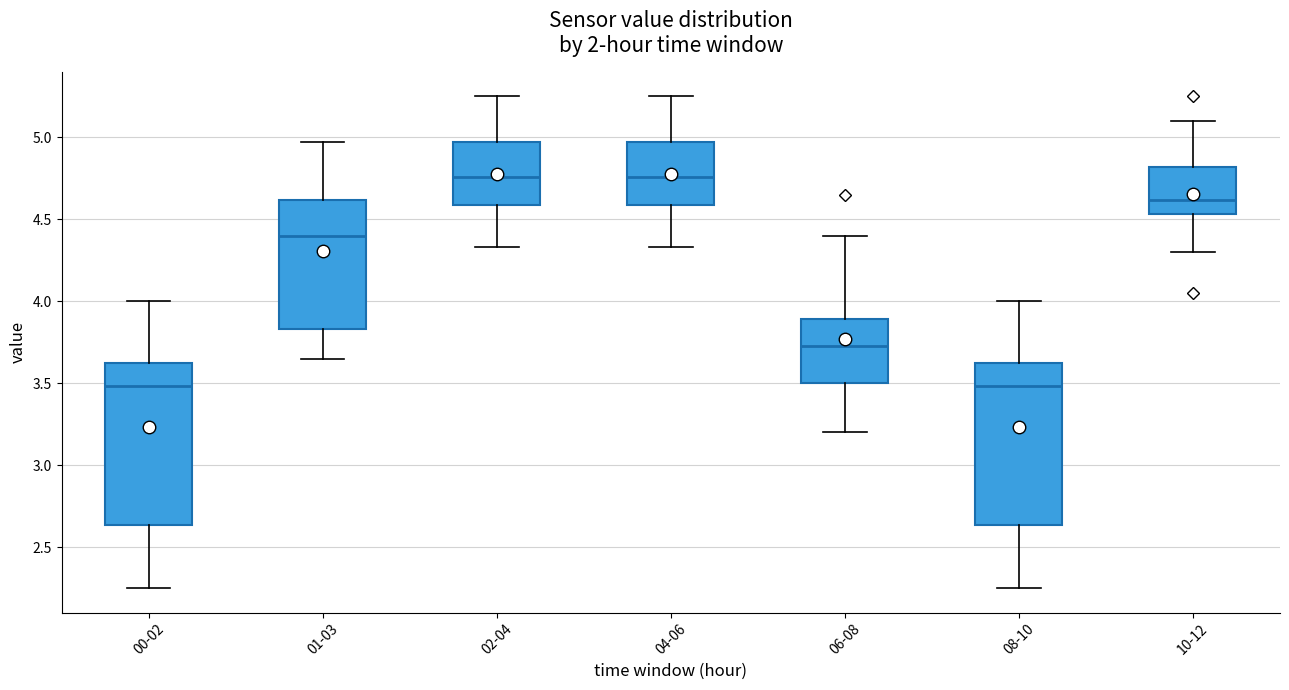

Reading left to right, transcribe this box plot: for each box, give where its median line is, the range the box spans, and where its two whiskers end, as read against the y-axis. The values are not printed on the chart, so give them approximately, as read against the axis.

00-02: median 3.50, box 2.65 to 3.65, whiskers 2.25 to 4.00
01-03: median 4.40, box 3.85 to 4.60, whiskers 3.65 to 4.95
02-04: median 4.75, box 4.60 to 4.95, whiskers 4.35 to 5.25
04-06: median 4.75, box 4.60 to 4.95, whiskers 4.35 to 5.25
06-08: median 3.75, box 3.50 to 3.90, whiskers 3.20 to 4.40
08-10: median 3.50, box 2.65 to 3.65, whiskers 2.25 to 4.00
10-12: median 4.60, box 4.55 to 4.80, whiskers 4.30 to 5.10